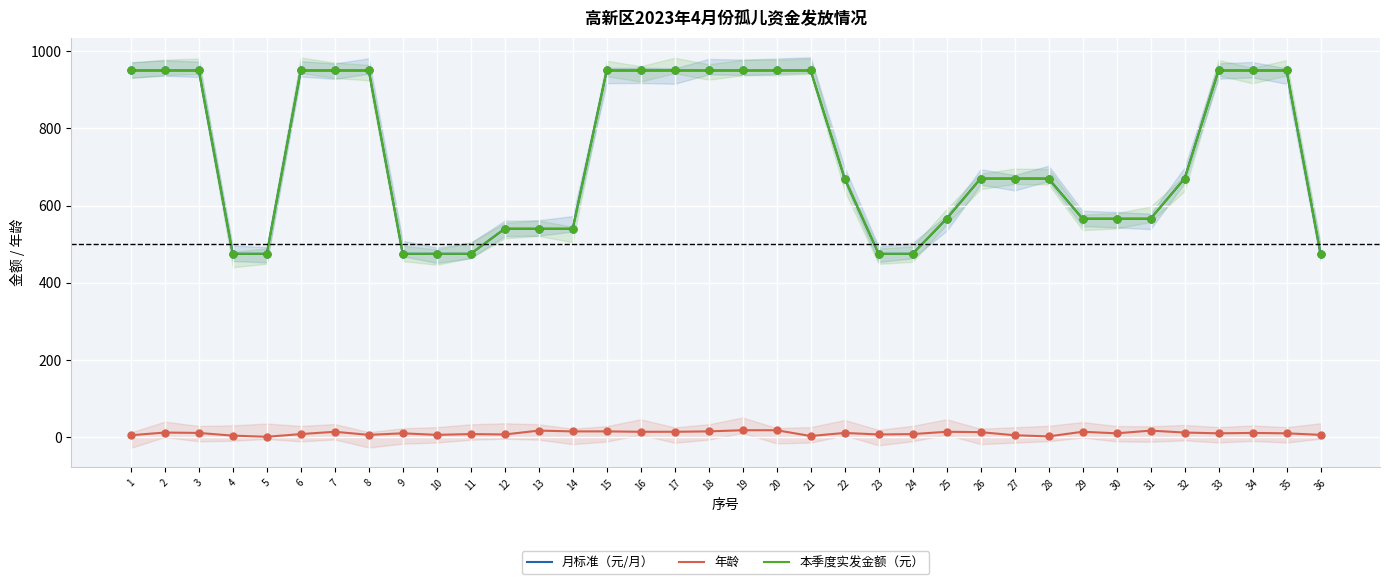

Which series has the largest total across all categories?

月标准（元/月）